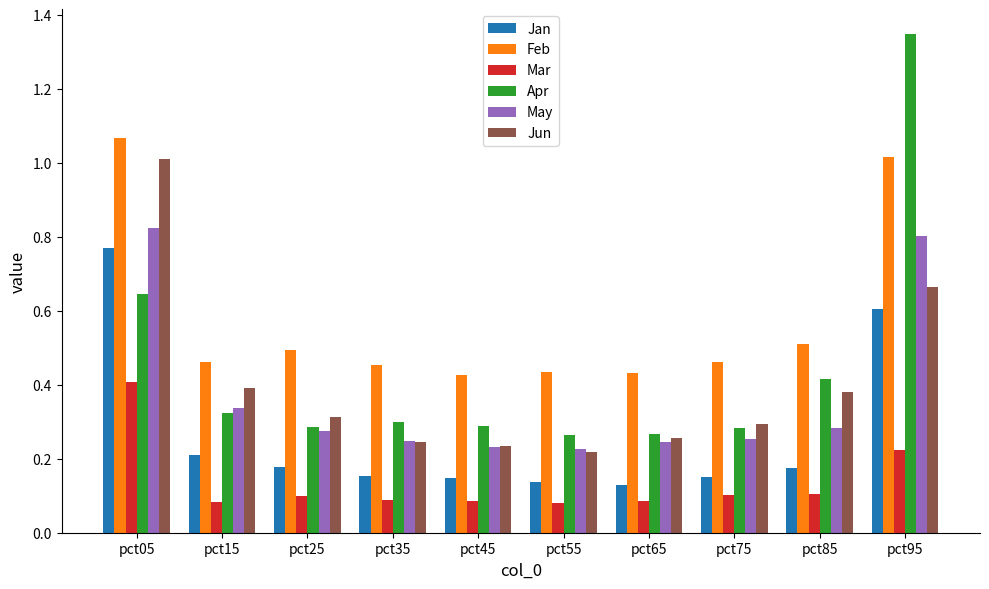

Which series changed the most between pct05 and pct75?

Jun